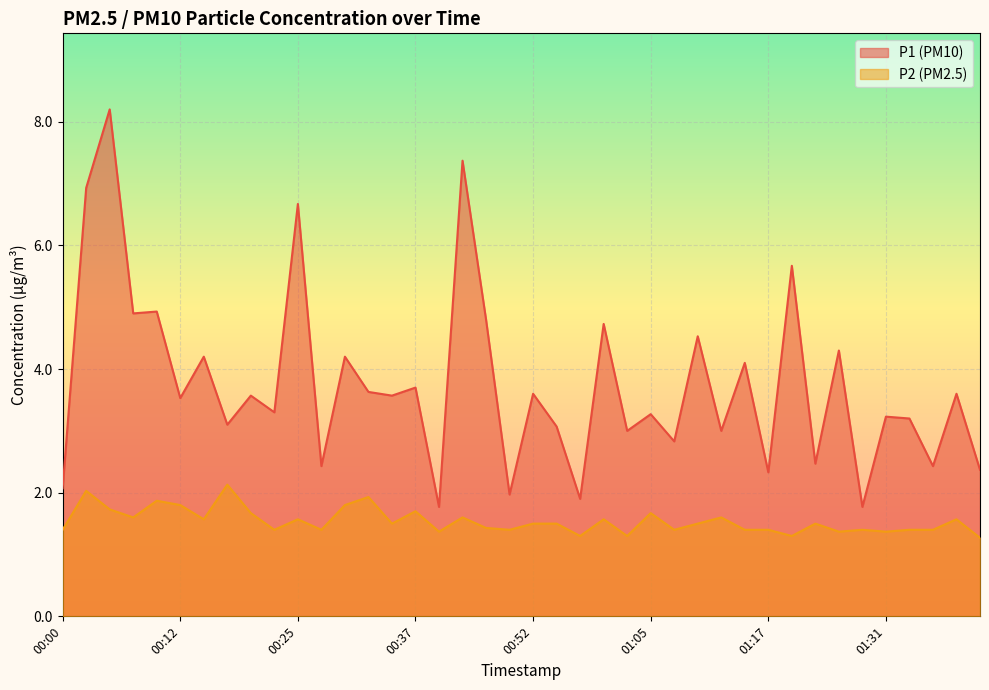

What is the sum of all P2 values?

61.6